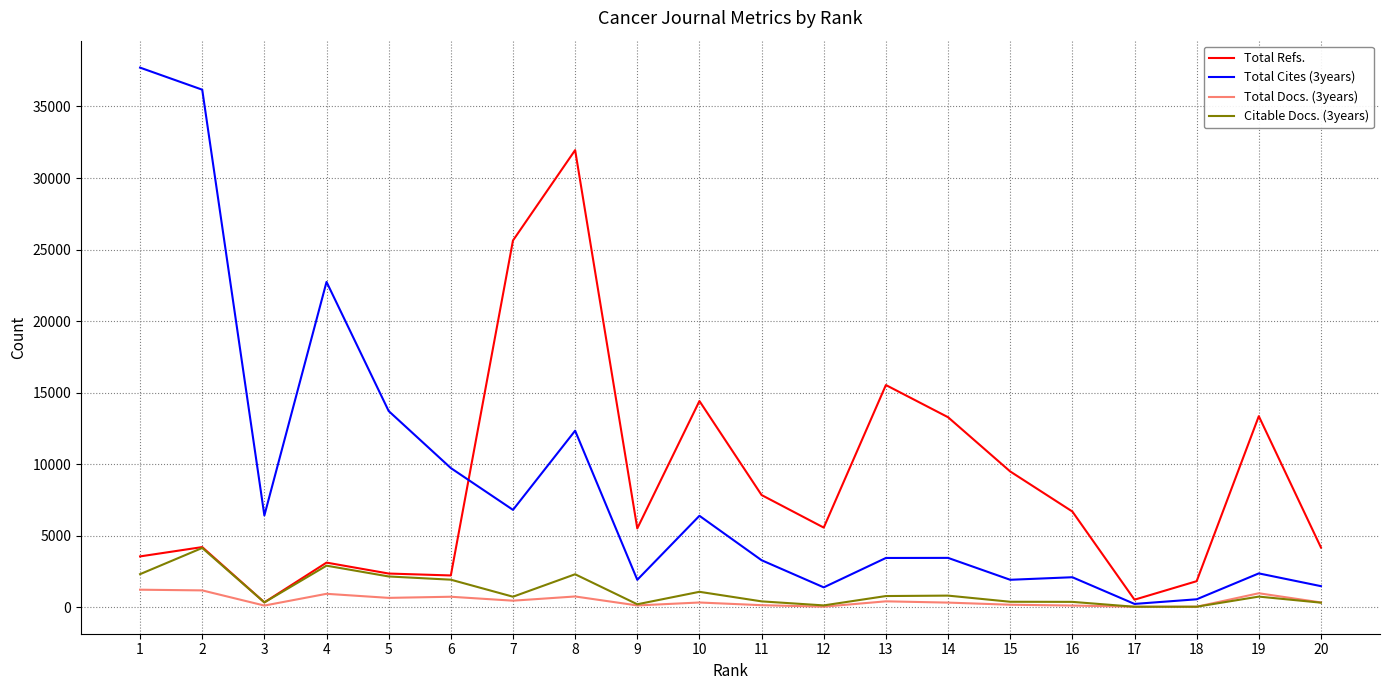

Is the value of Total Cites (3years) at 19 greater than the value of Total Docs. (3years) at 12?

Yes